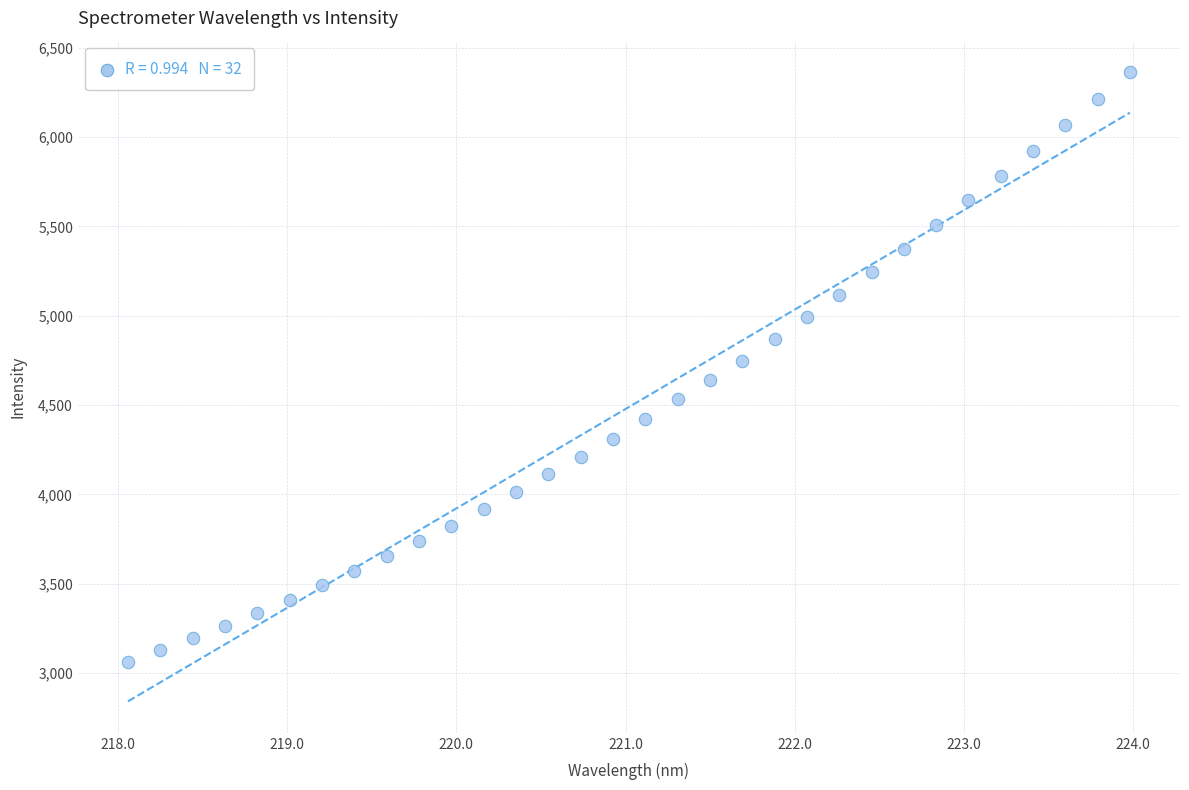

What is the range of X values (max minus min)?

5.9